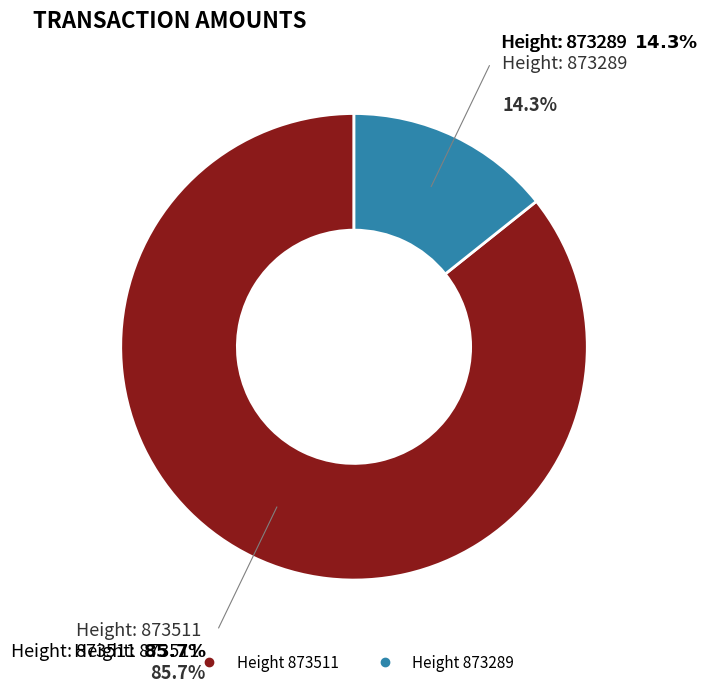

Does any single category account for the majority?

Yes